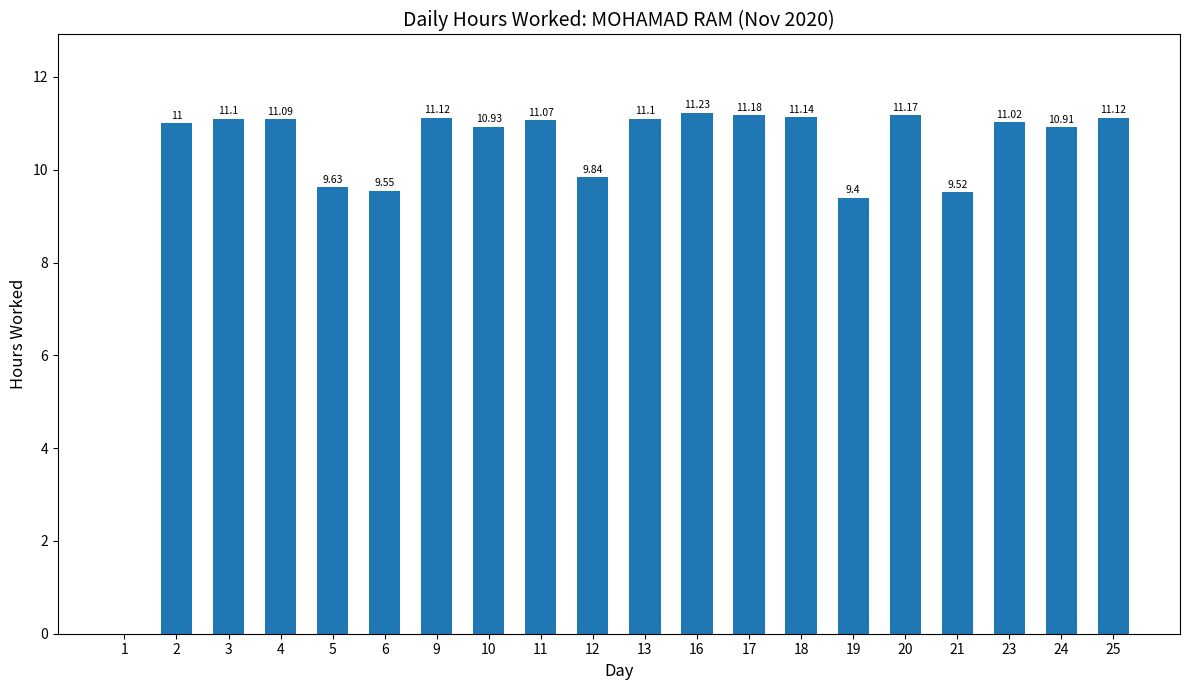

What is the sum of all values?

203.1